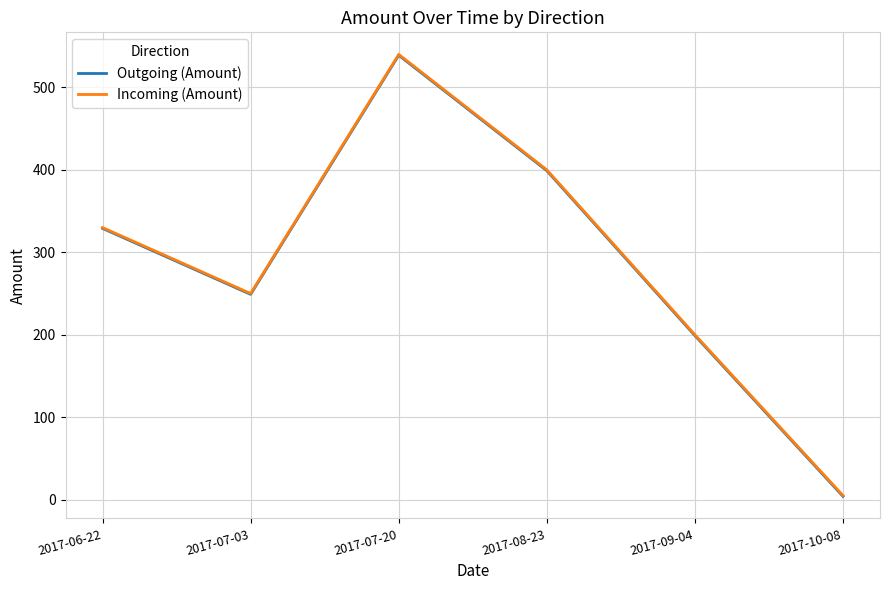

Where is Outgoing (Amount) nearest to the value 271?

2017-07-03